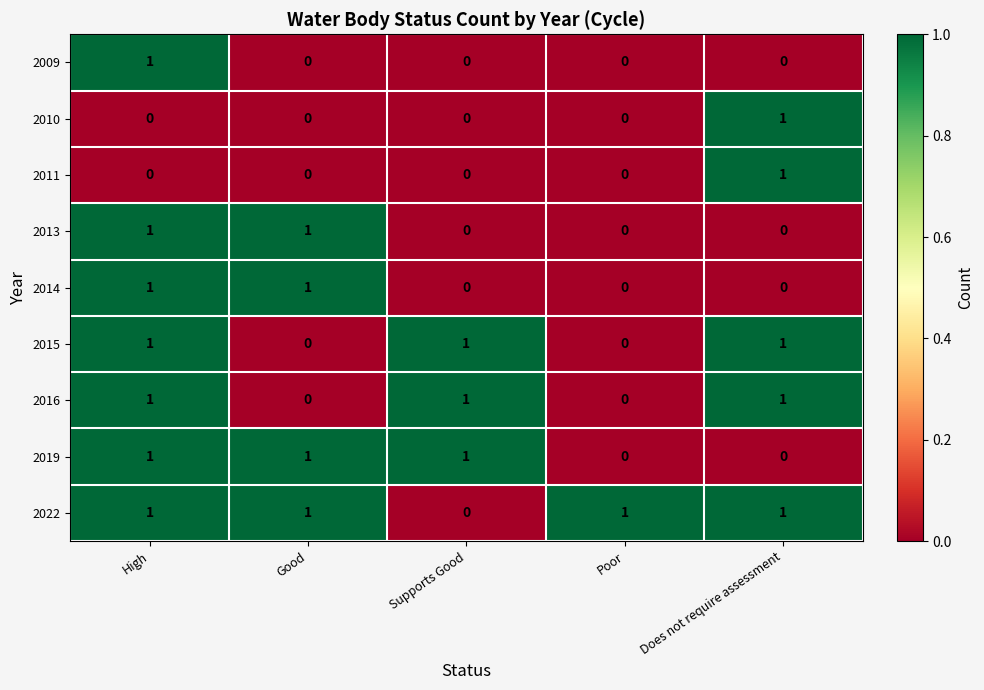

What is the total value across all series at Does not require assessment?

5